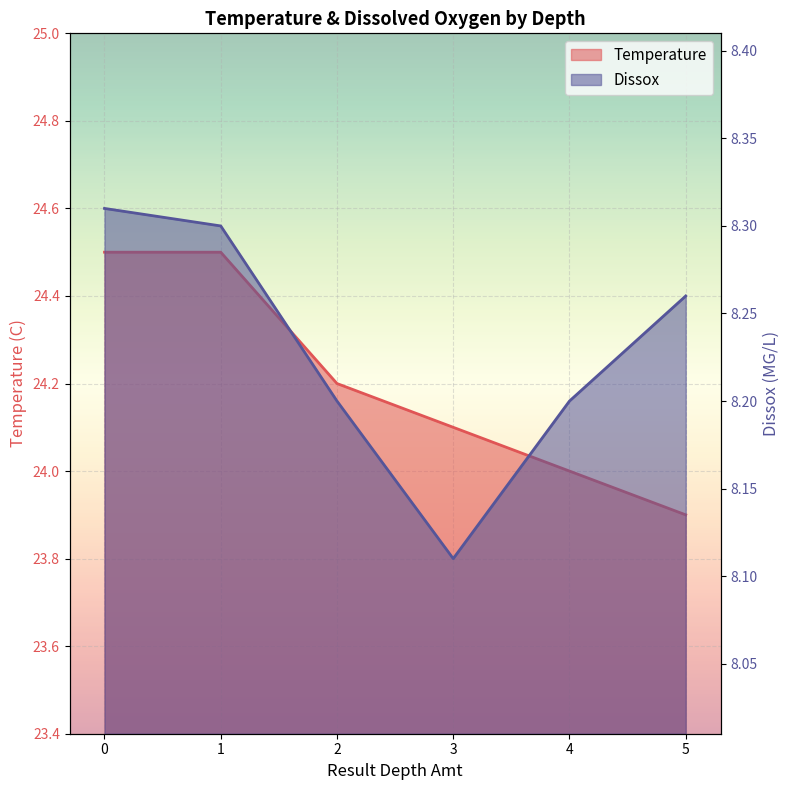

True or false: Temperature and Dissox intersect in this chart.

False